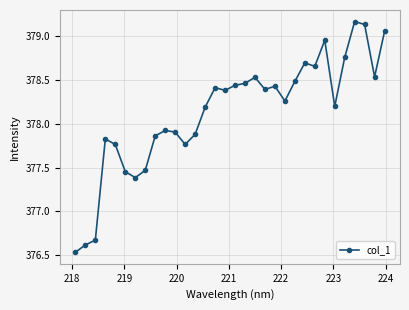

What is the difference between the maximum and minimum values?

2.6